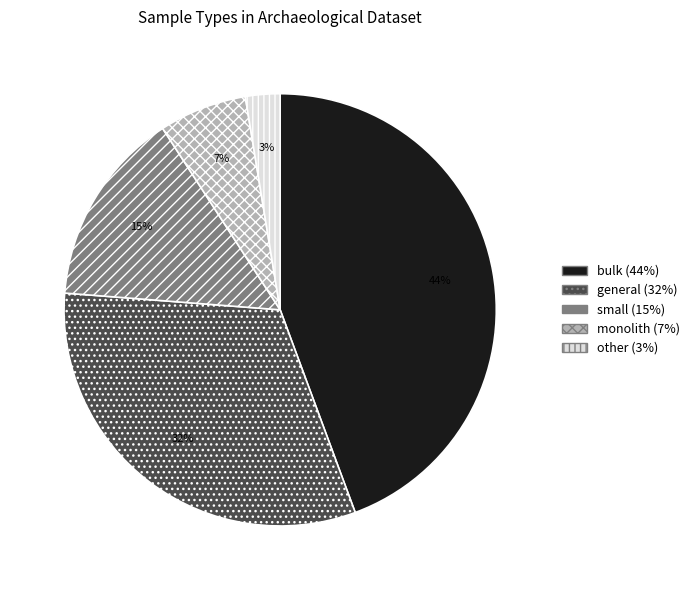

To the nearest percent, what is the difference between the small and general slice percentages?

17%